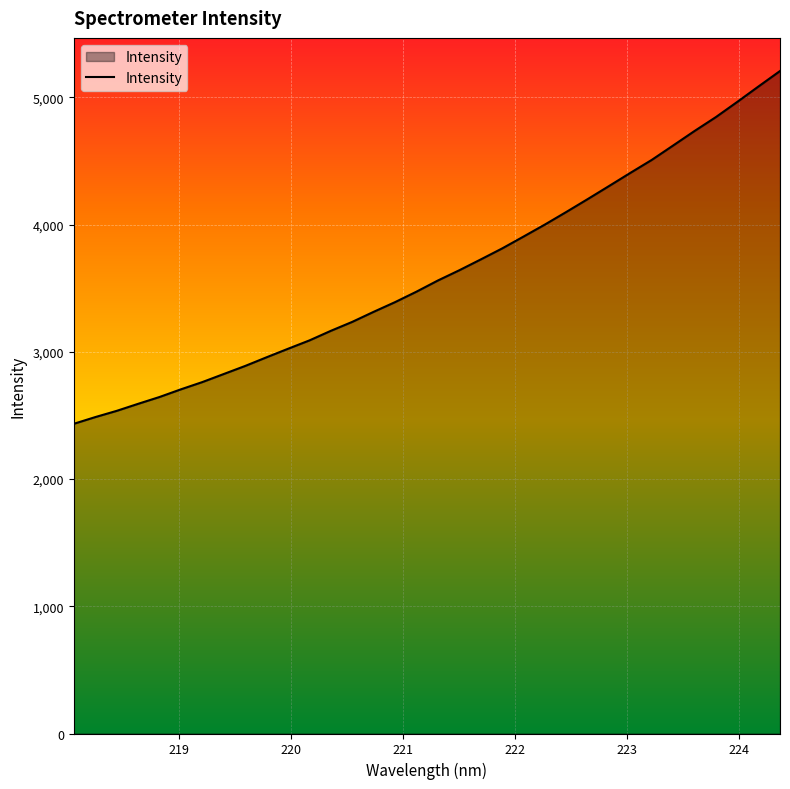

What is the maximum value shown in the chart?

5207.4